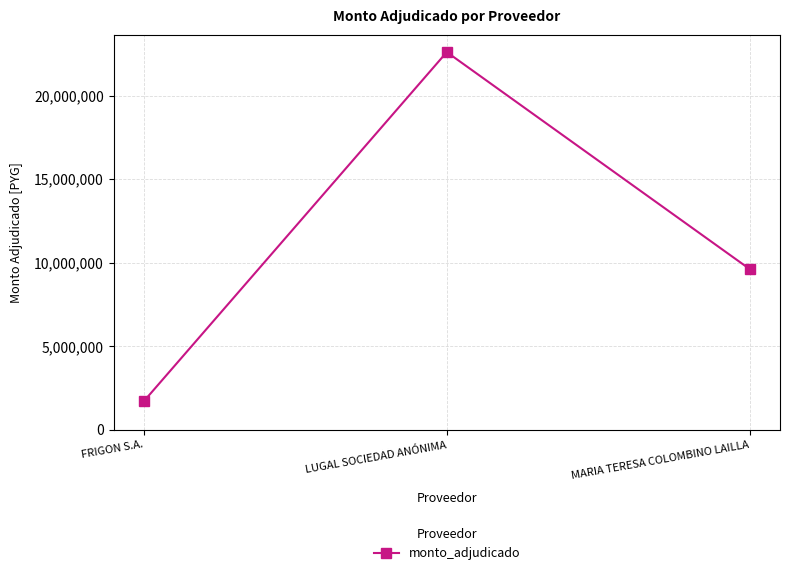

What is the change in value from LUGAL SOCIEDAD ANÓNIMA to MARIA TERESA COLOMBINO LAILLA?

-12991000